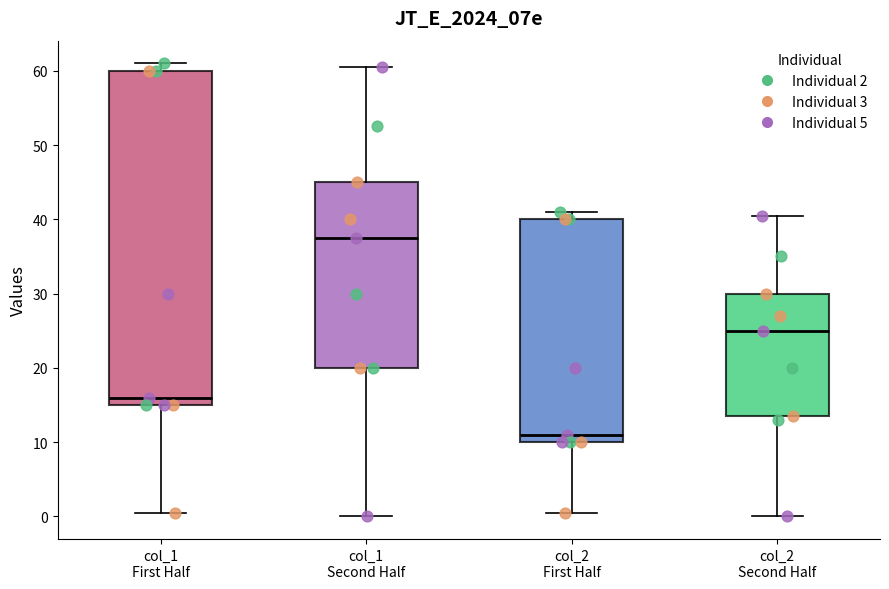

Reading left to right, transcribe this box plot: for each box, give where its median line is, the range the box spans, and where its two whiskers end, as read against the y-axis. The values are not printed on the chart, so give them approximately, as read against the axis.

col_1 First Half: median 16, box 15 to 60, whiskers 1 to 61
col_1 Second Half: median 38, box 20 to 45, whiskers 0 to 61
col_2 First Half: median 11, box 10 to 40, whiskers 1 to 41
col_2 Second Half: median 25, box 14 to 30, whiskers 0 to 41